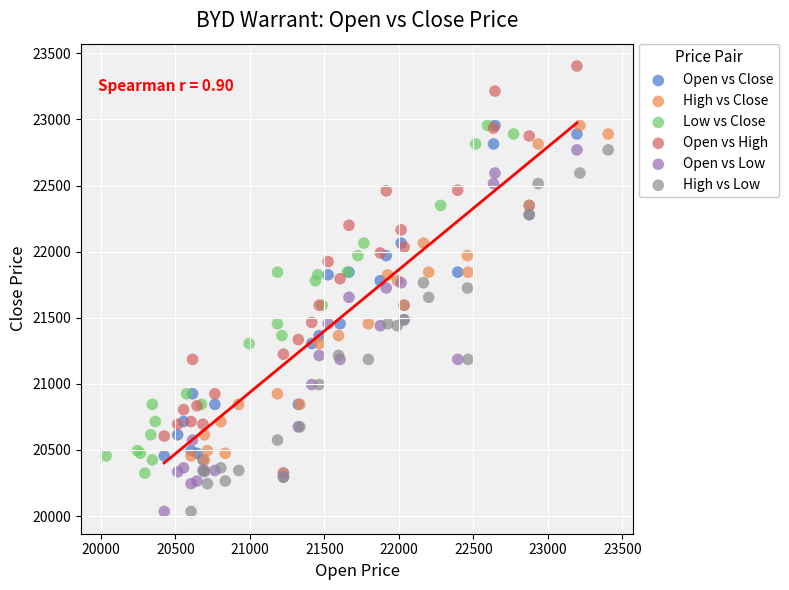

Which series contains the highest Y value?

Open vs High